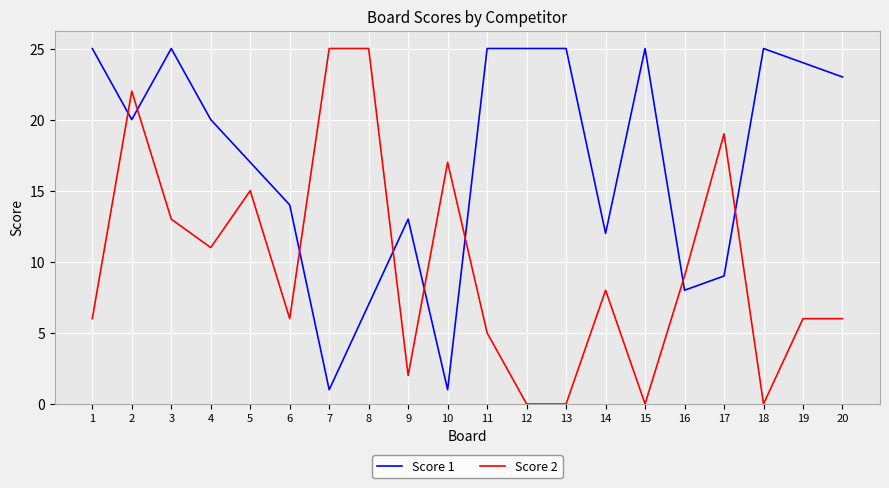

The Score 1 series shows 25 at 12. True or false?

True